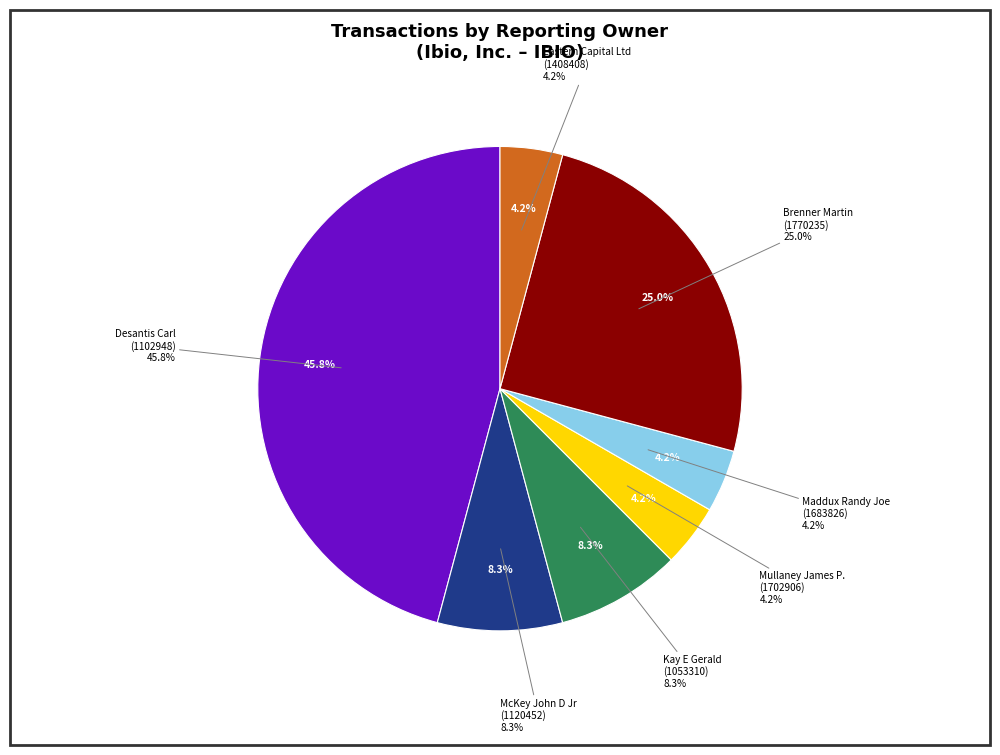

Count the number of slices in the pie.

7